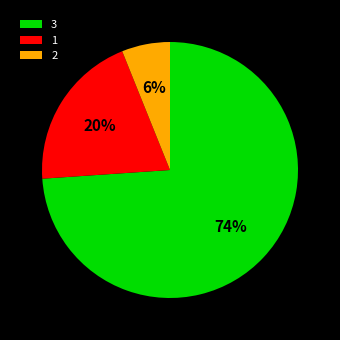

How many slices are in this pie chart?

3